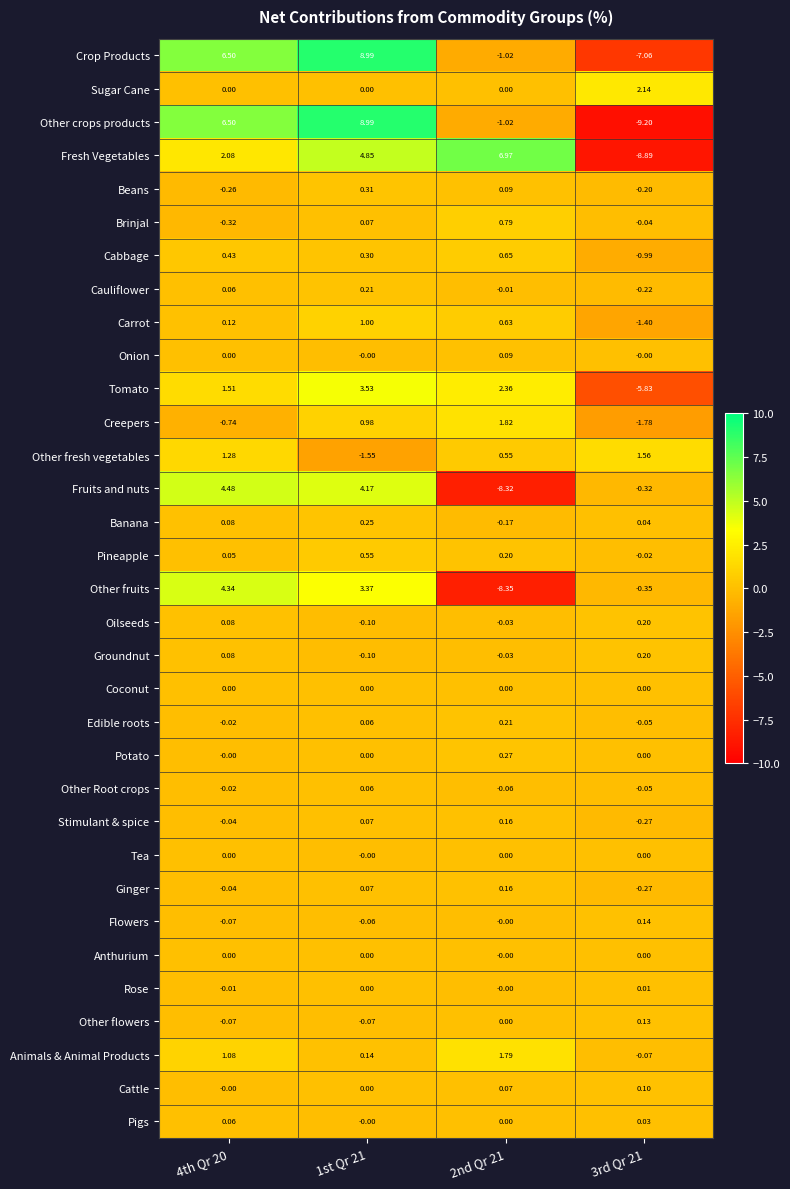

What is the total value across all series at 1st Qr 21?

36.1